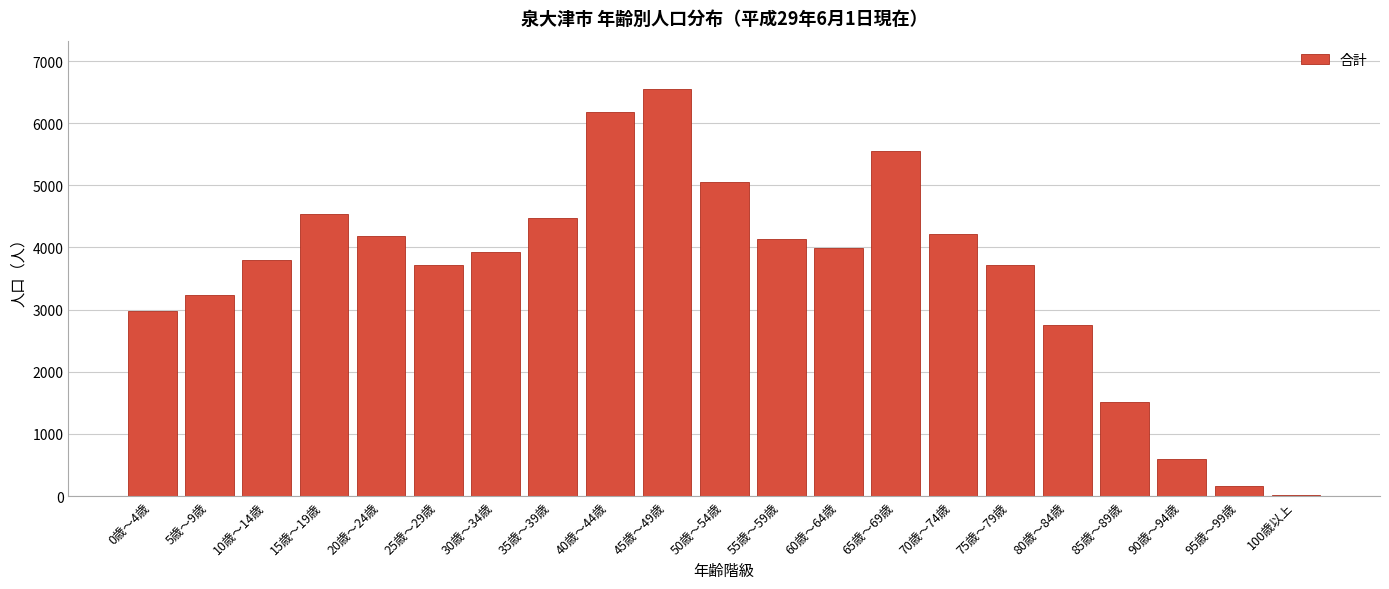

Is it true that the value at 70歳～74歳 is 7499?

False